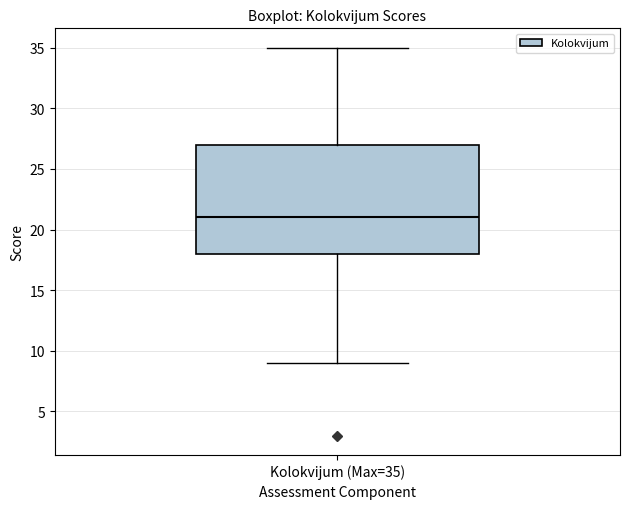

Where is the upper edge of the box for Kolokvijum (Max=35) on the y-axis? The values are not printed on the chart, so give them approximately, as read against the axis.

27